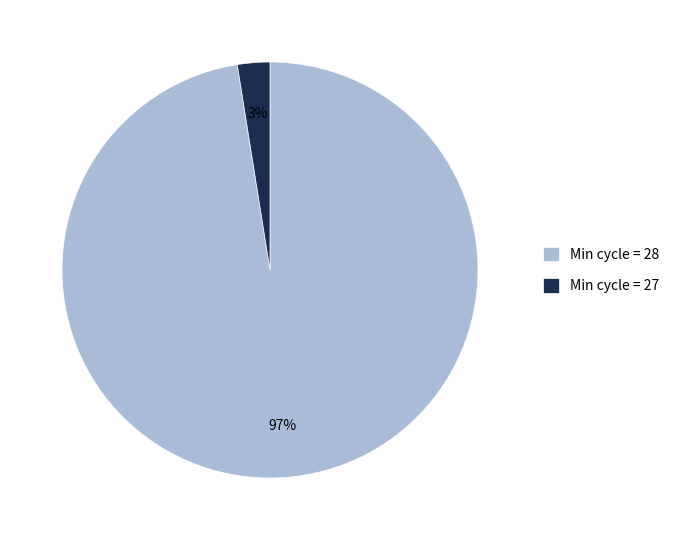

How many segments does this pie chart have?

2